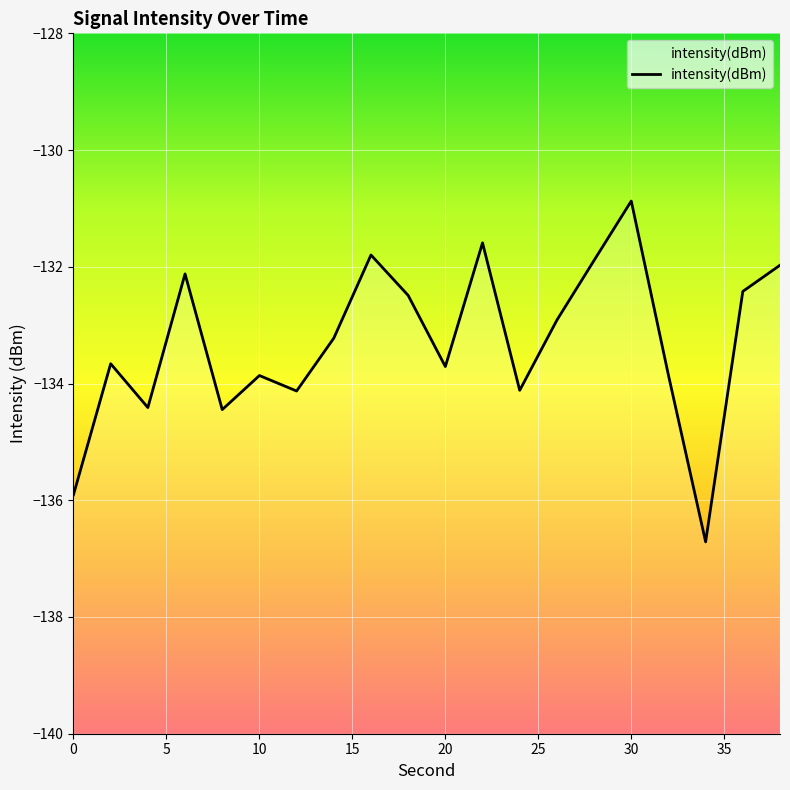

How many distinct data groups are displayed?

1